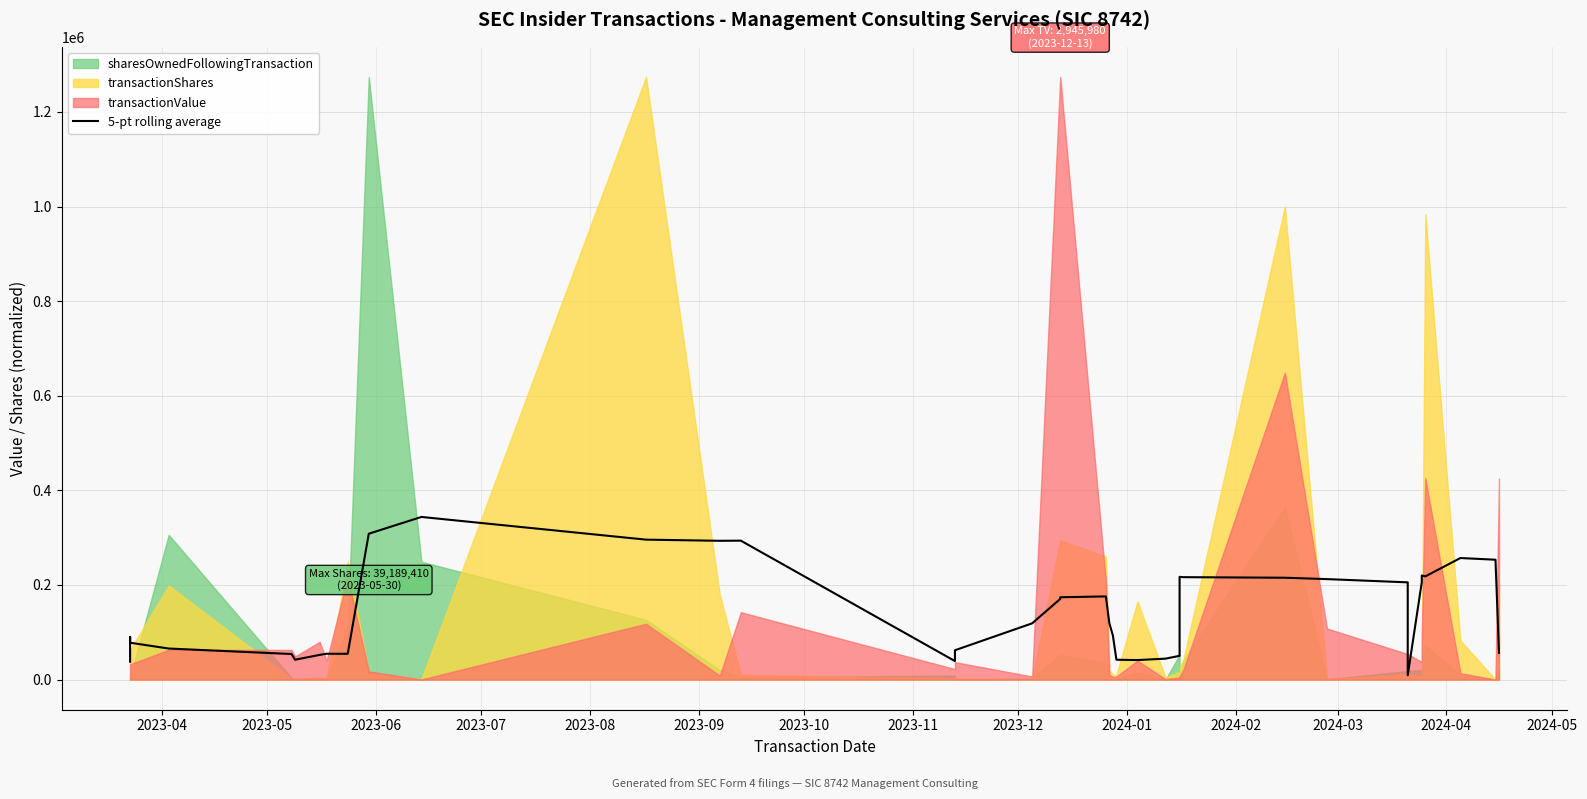

How many interior local valleys (lower than both neighbors) does the data have?

7